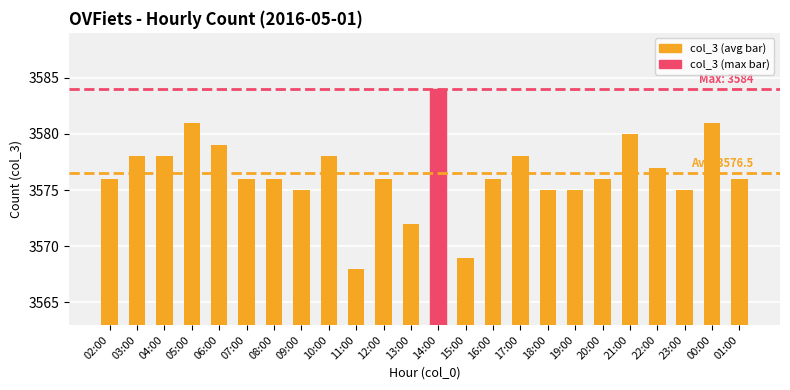

Reading left to right, extract all data points from this chart.

02:00=3576	03:00=3578	04:00=3578	05:00=3581	06:00=3579	07:00=3576	08:00=3576	09:00=3575	10:00=3578	11:00=3568	12:00=3576	13:00=3572	14:00=3584	15:00=3569	16:00=3576	17:00=3578	18:00=3575	19:00=3575	20:00=3576	21:00=3580	22:00=3577	23:00=3575	00:00=3581	01:00=3576